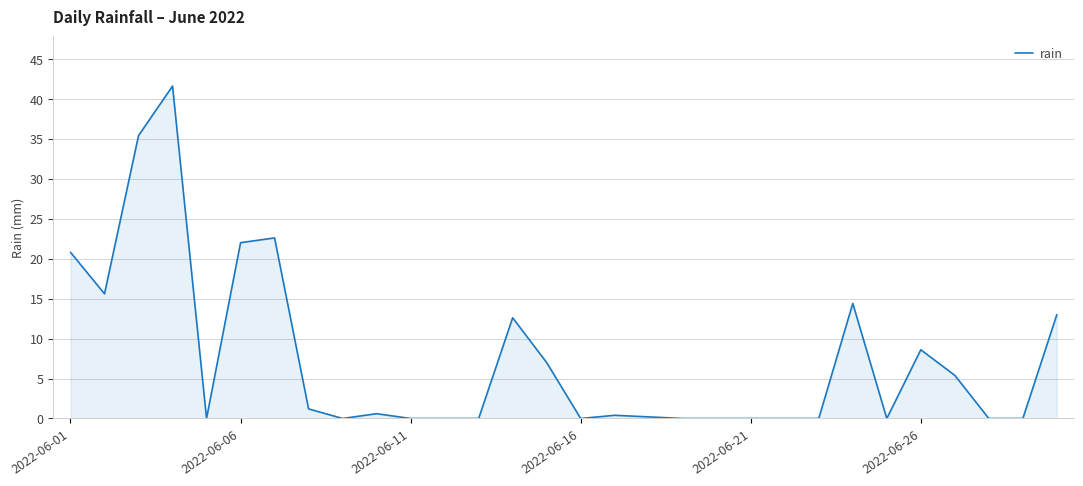

What is the difference between the maximum and minimum values?

41.6